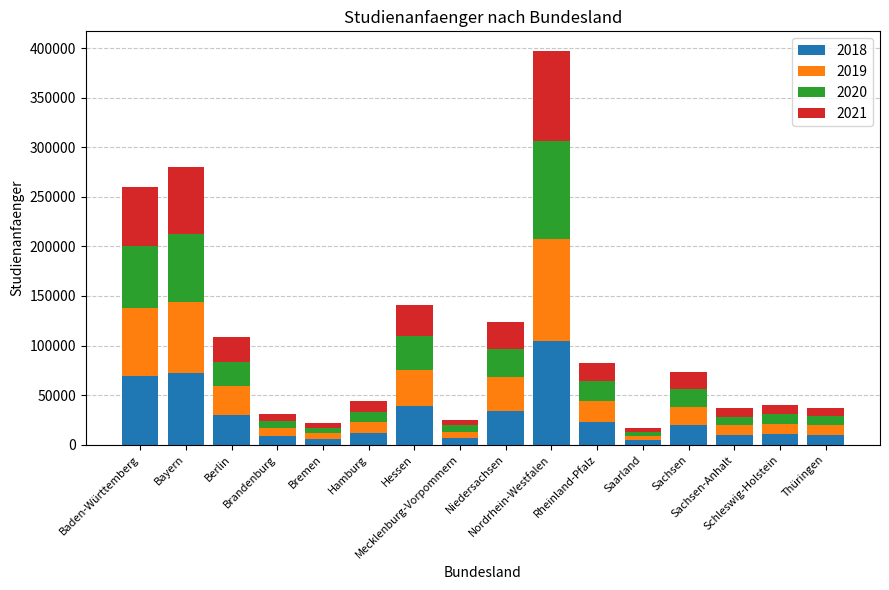

What is the difference between the maximum and minimum values in the 2018 series?

100047